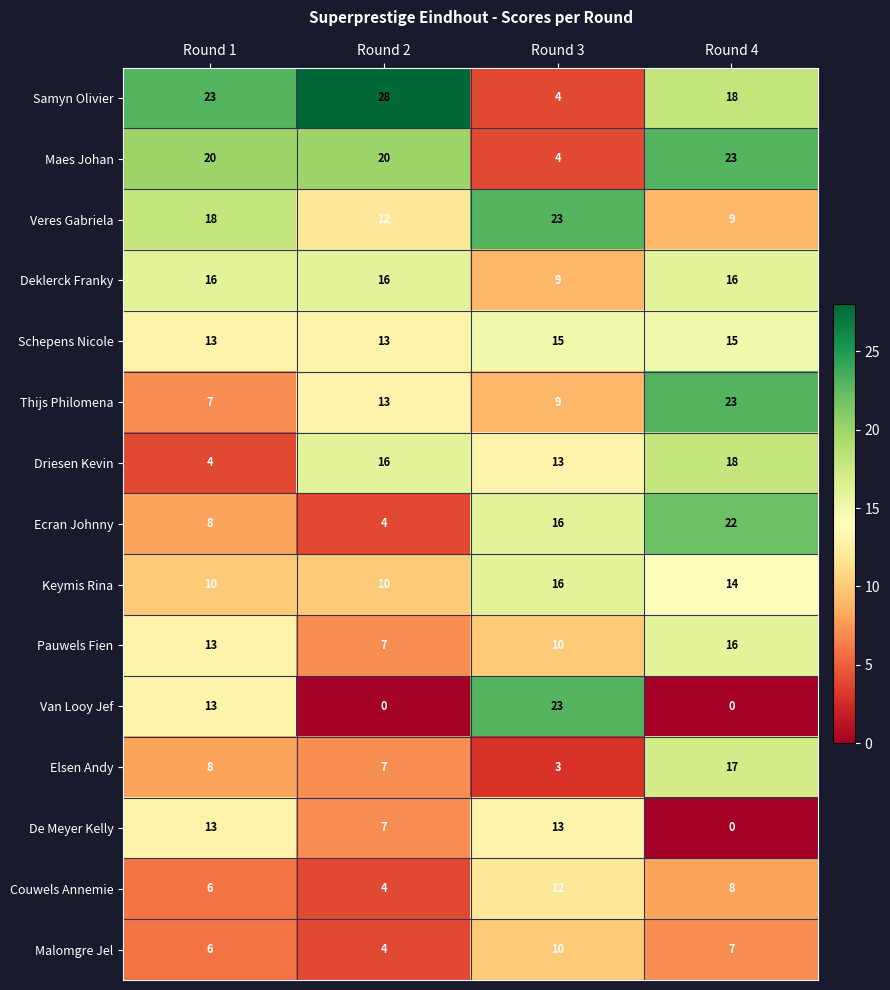

What is the difference between the maximum and second lowest values in the Veres Gabriela series?

11